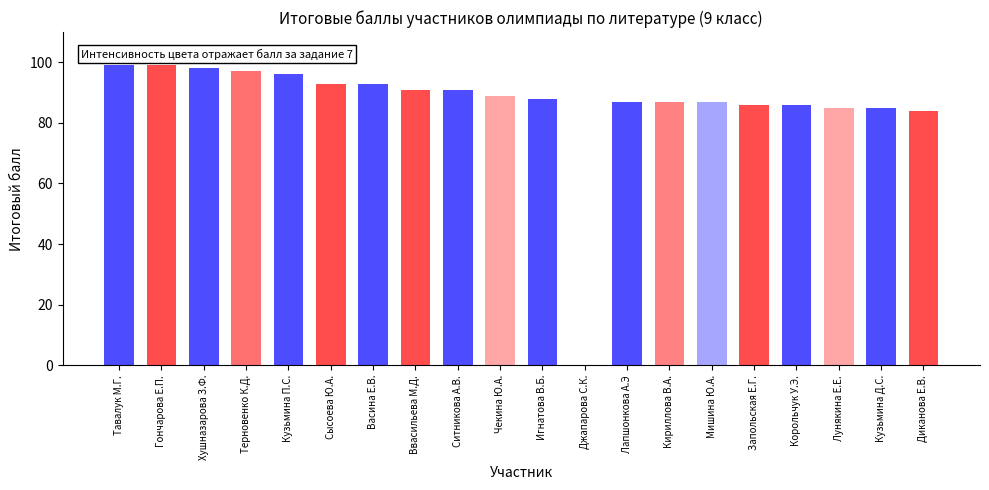

How many bars are there in total?

20